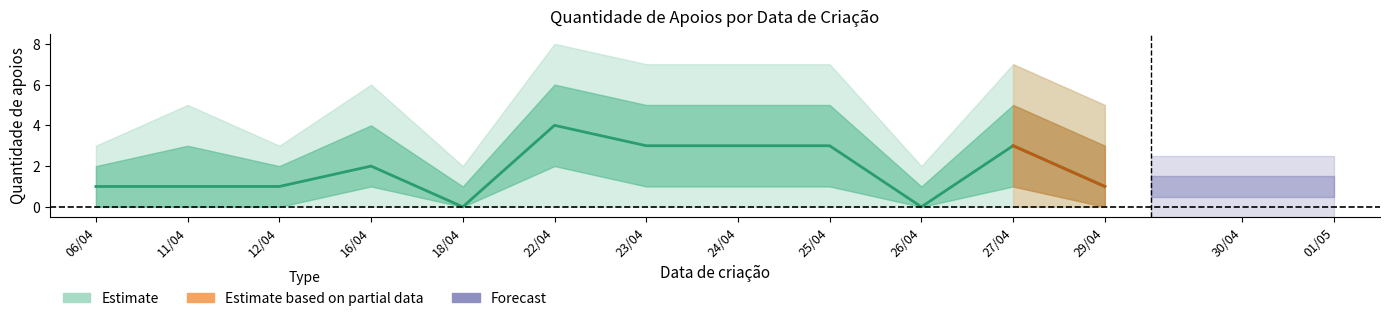

True or false: apoios_outer_upper has a value of 2 at 26/04.

True